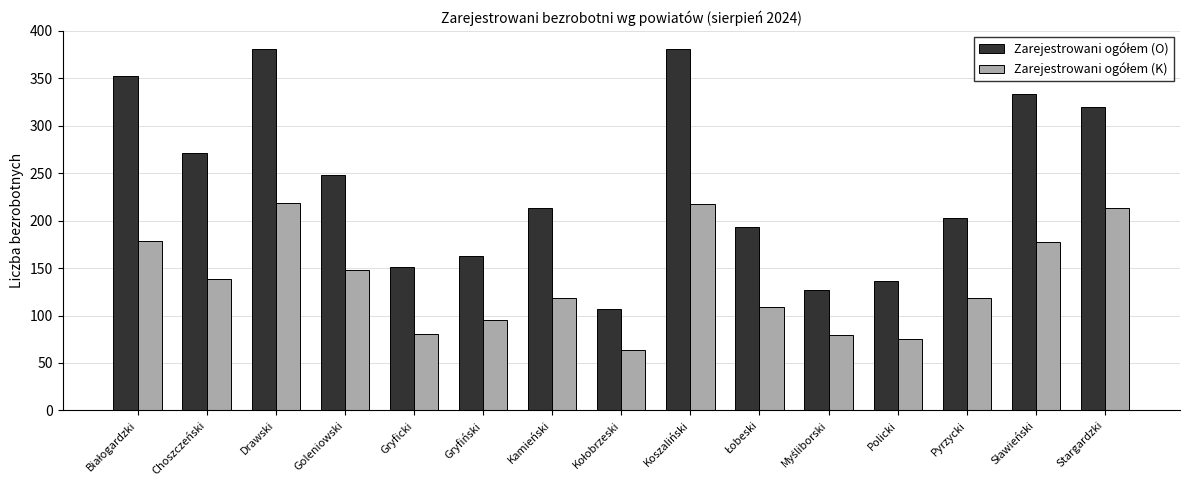

What is the smallest value displayed?

64